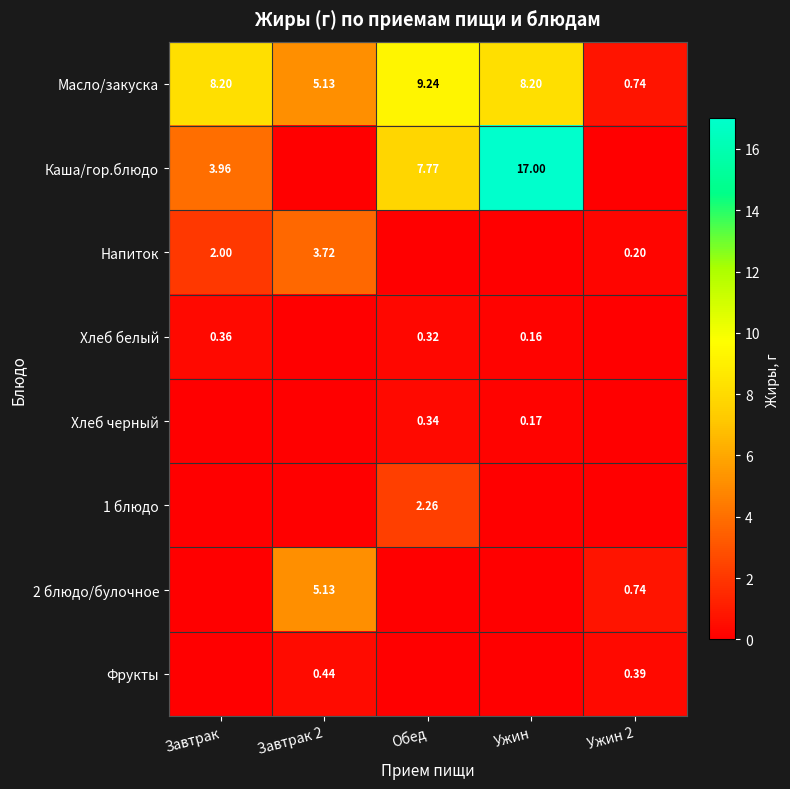

Count the 1 блюдо values in the range 0 to 1.

4